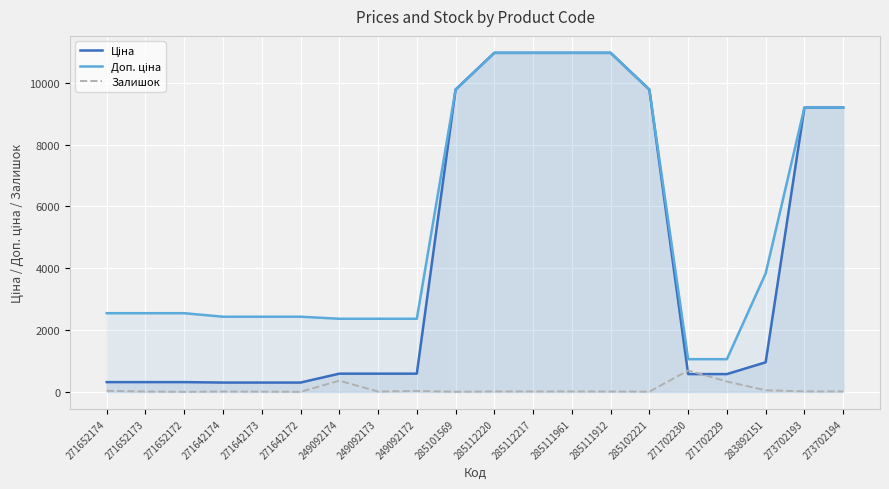

What is the sum of all Ціна values?

87557.9